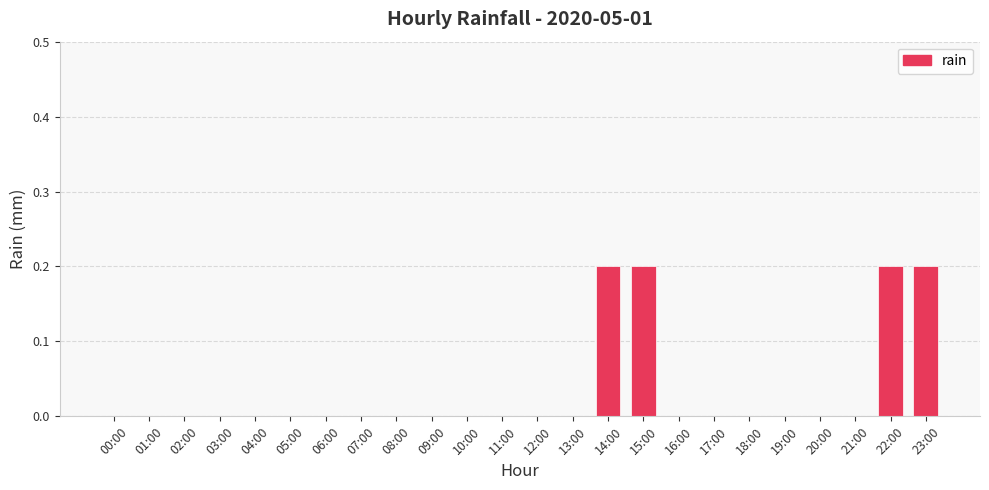

The chart shows a value of -0.1 at 03:00. True or false?

False